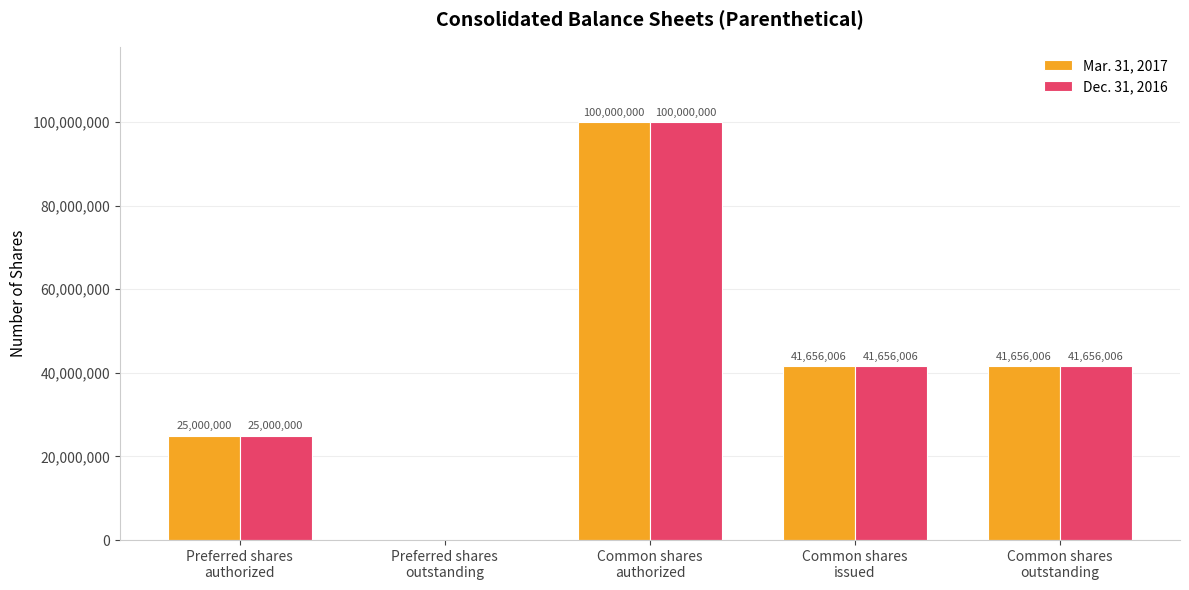

Count the Dec. 31, 2016 values in the range 25000000 to 41656006.

3